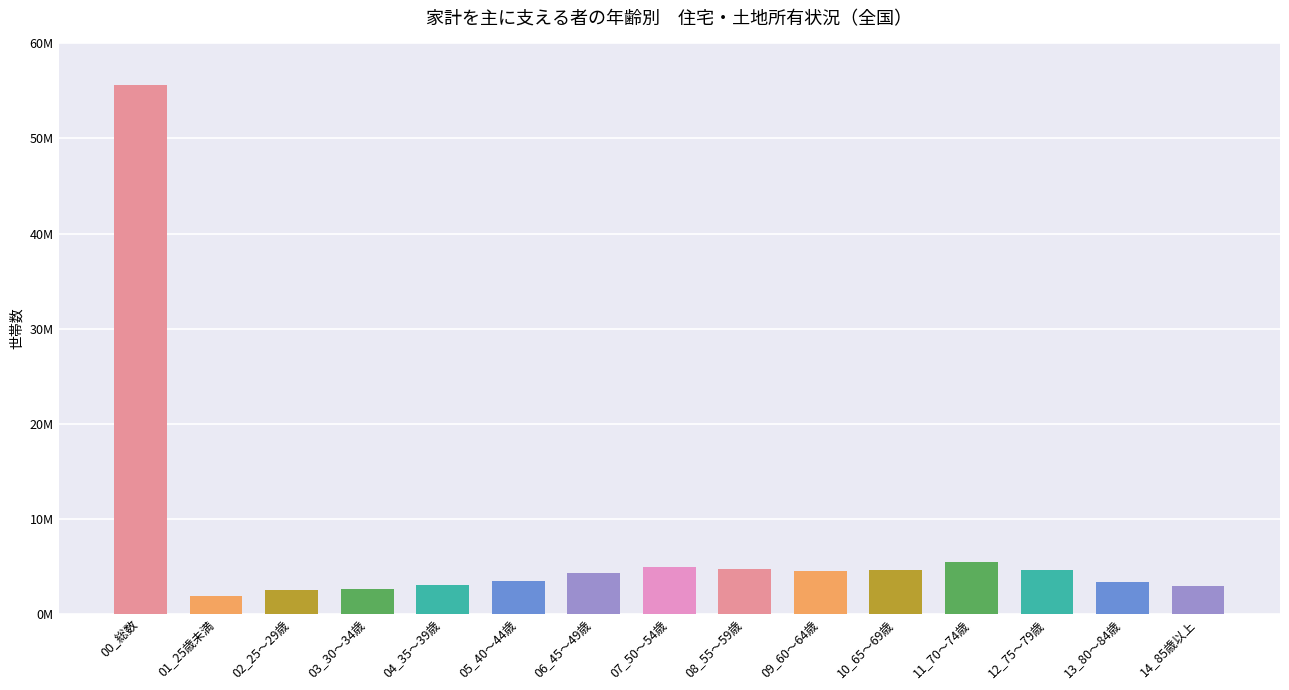

What is the value of the 10th bar from the left?

4482000